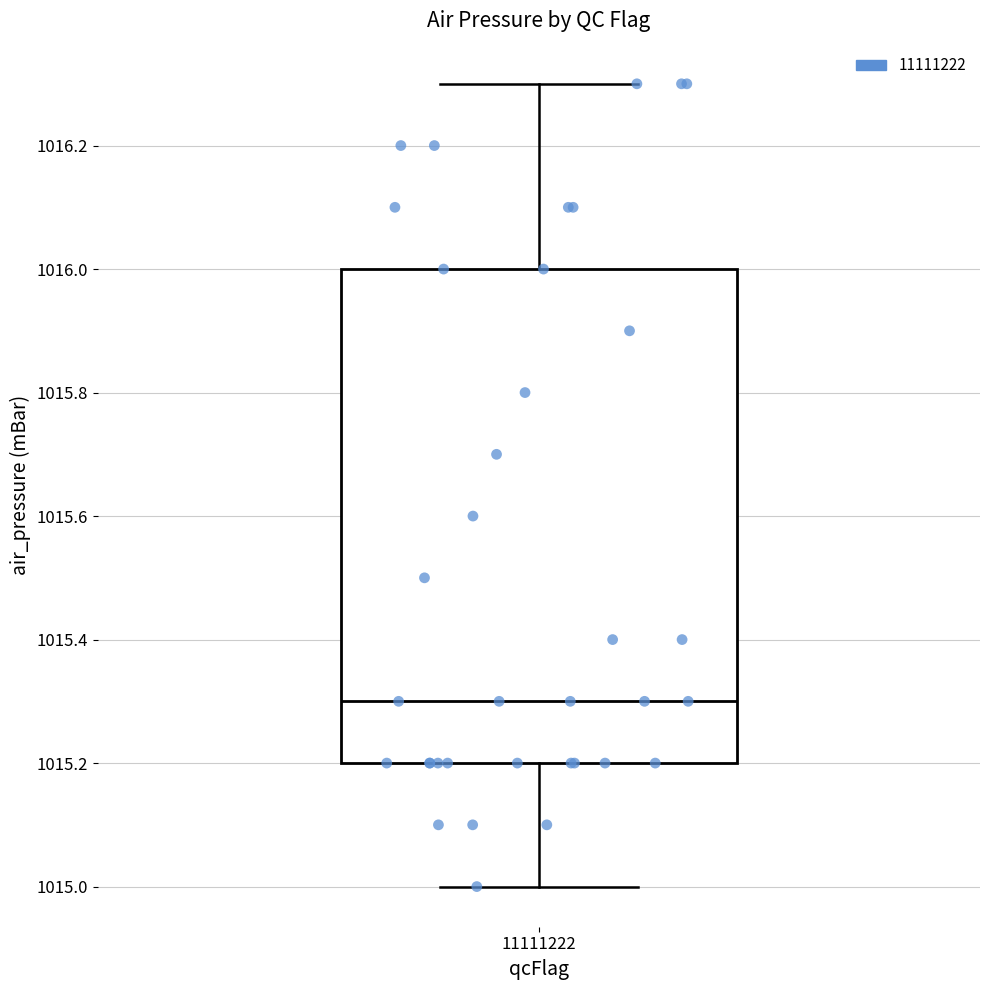

Read this box plot against the y-axis: the position of the median line, the range covered by the box, and the ends of both whiskers. The values are not printed on the chart, so give them approximately, as read against the axis.

median 1015.3, box 1015.2 to 1016.0, whiskers 1015.0 to 1016.3